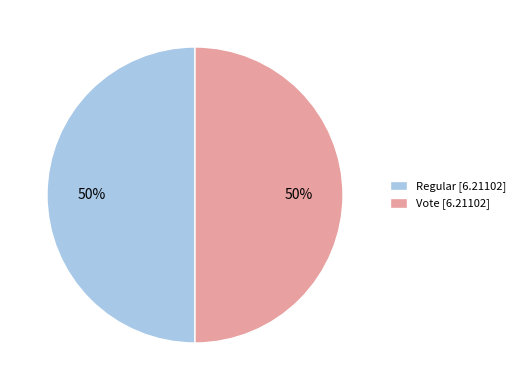

How many segments does this pie chart have?

2